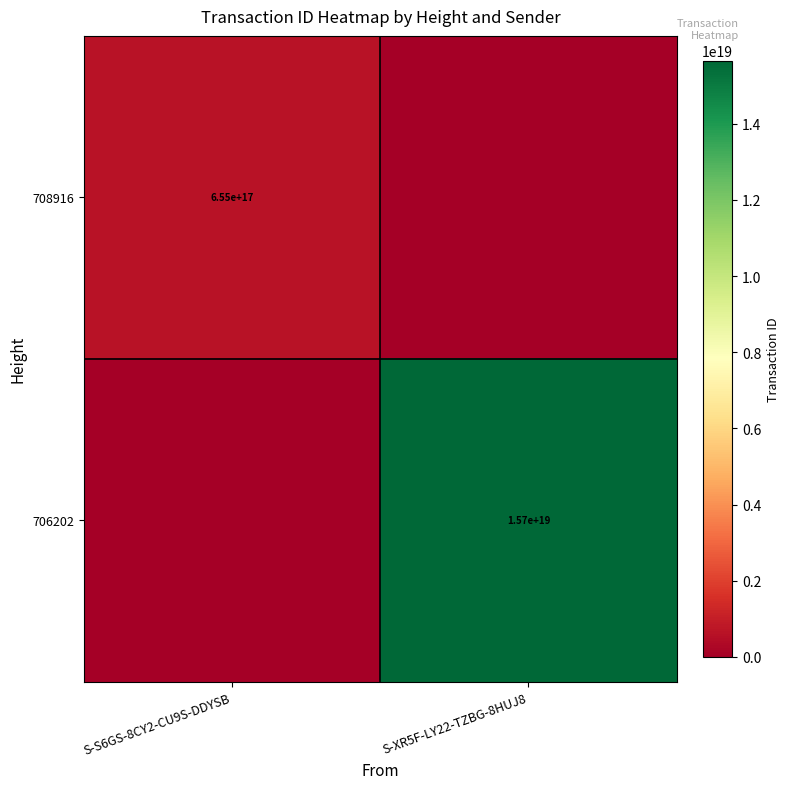

The value of 706202 at S-XR5F-LY22-TZBG-8HUJ8 is 24812806378773553152. True or false?

False